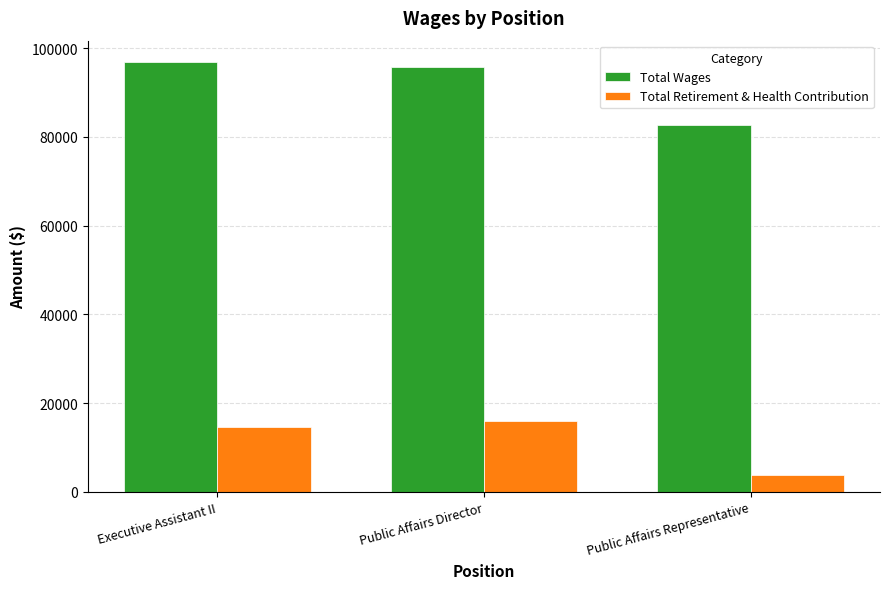

How many series are shown in this chart?

2